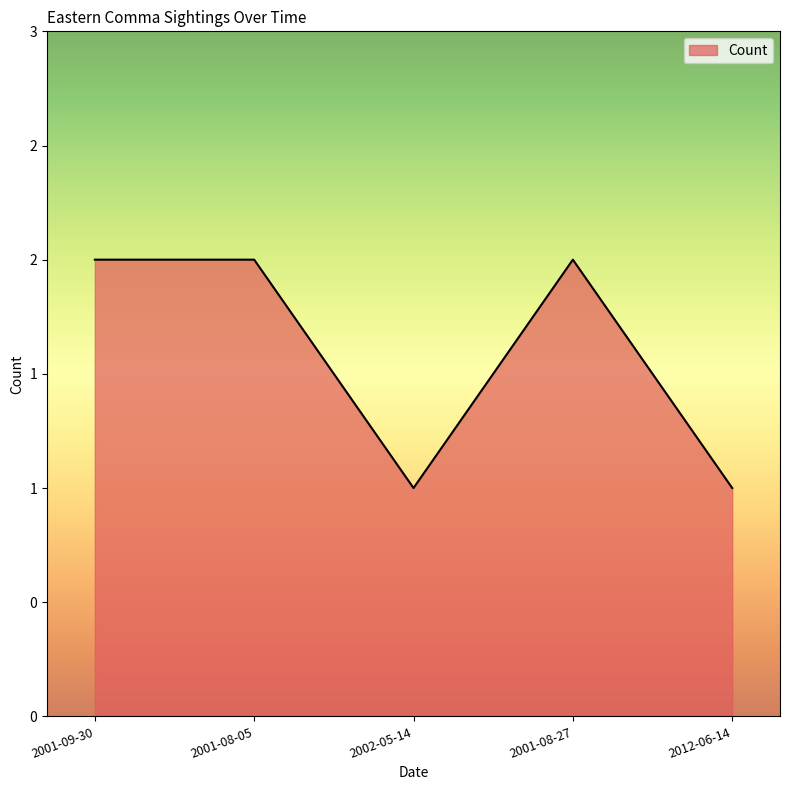

What is the change in value from 2001-08-05 to 2012-06-14?

-1